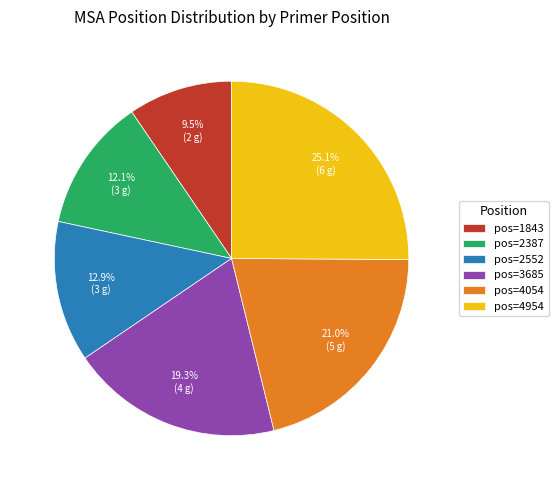

Which category has the smallest portion of the pie?

pos=1843